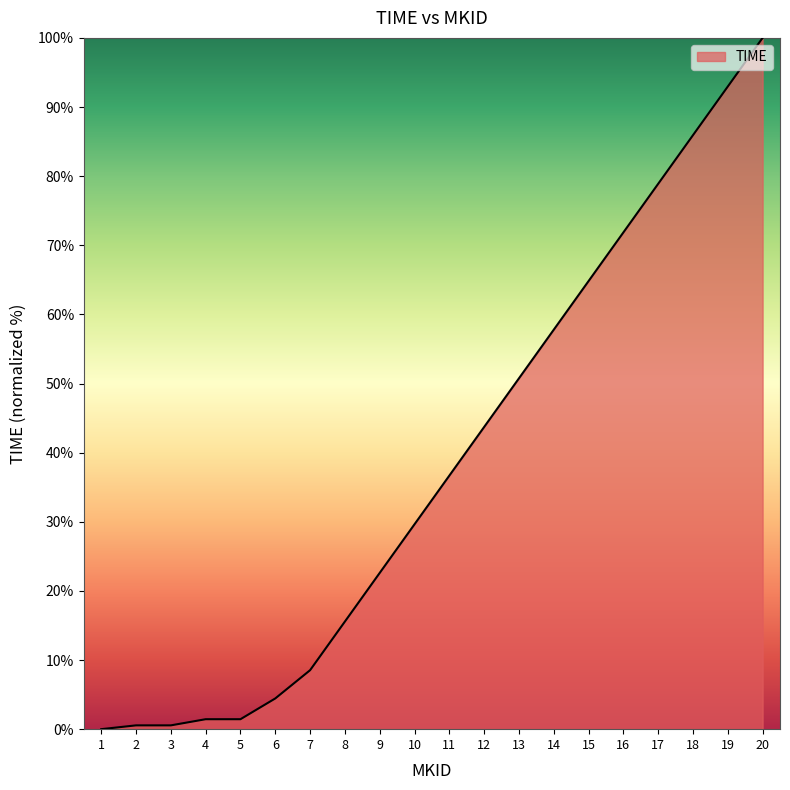

Does the chart display data point markers on the line(s)?

No